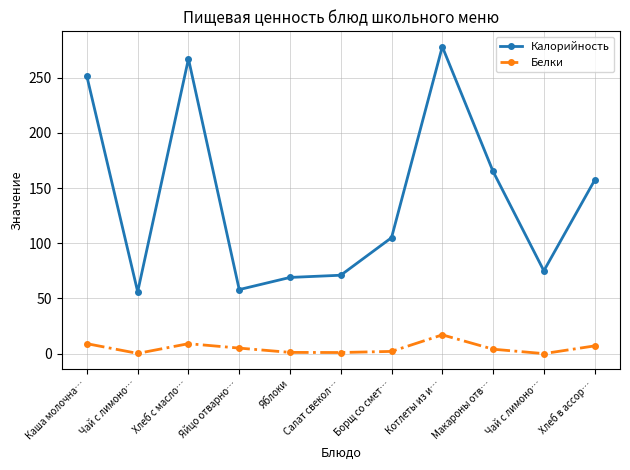

At which label does Белки reach its minimum?

Чай с лимоно…